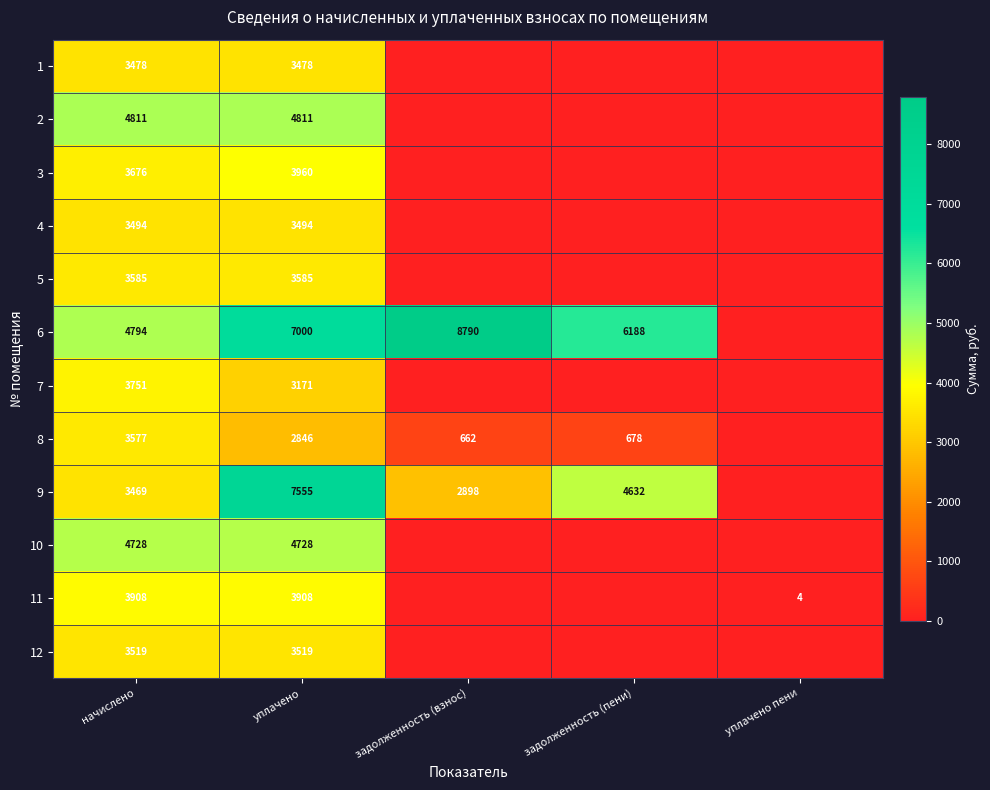

How many series are shown in this chart?

12